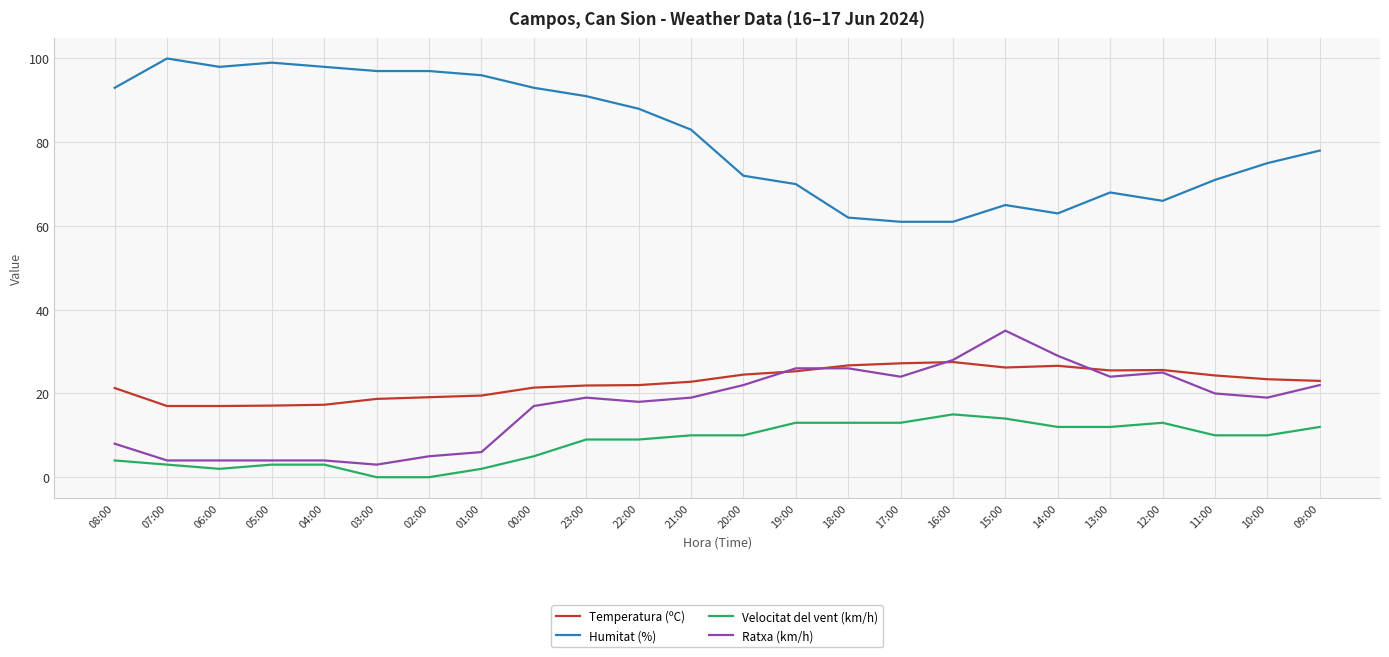

Is it true that Velocitat del vent (km/h) equals 0.0 at 02:00?

True